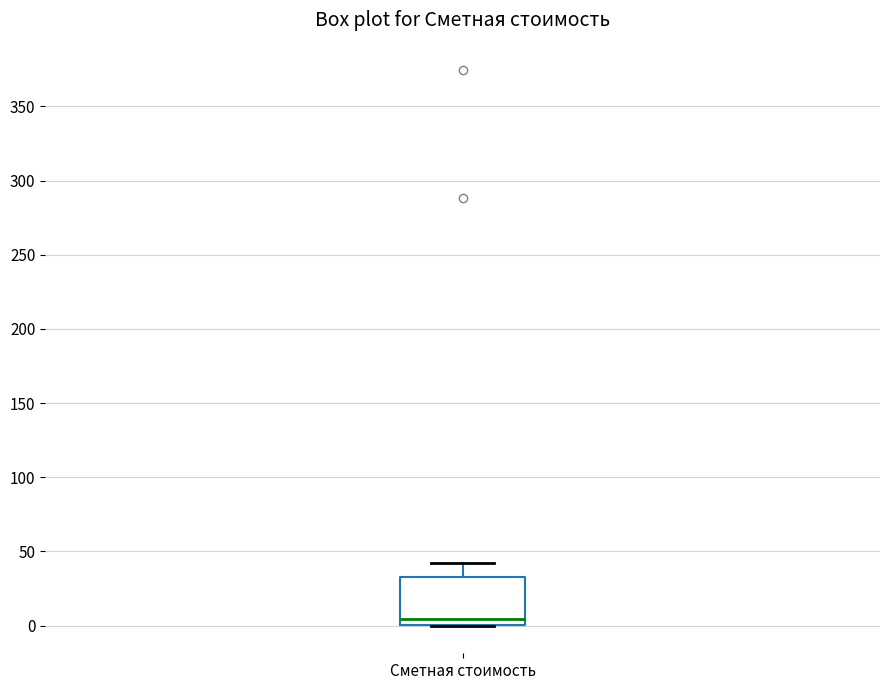

Transcribe this box plot: give where the median line is, the range the box spans, and where the two whiskers end, as read against the y-axis. The values are not printed on the chart, so give them approximately, as read against the axis.

median 5, box 0 to 35, whiskers 0 to 40